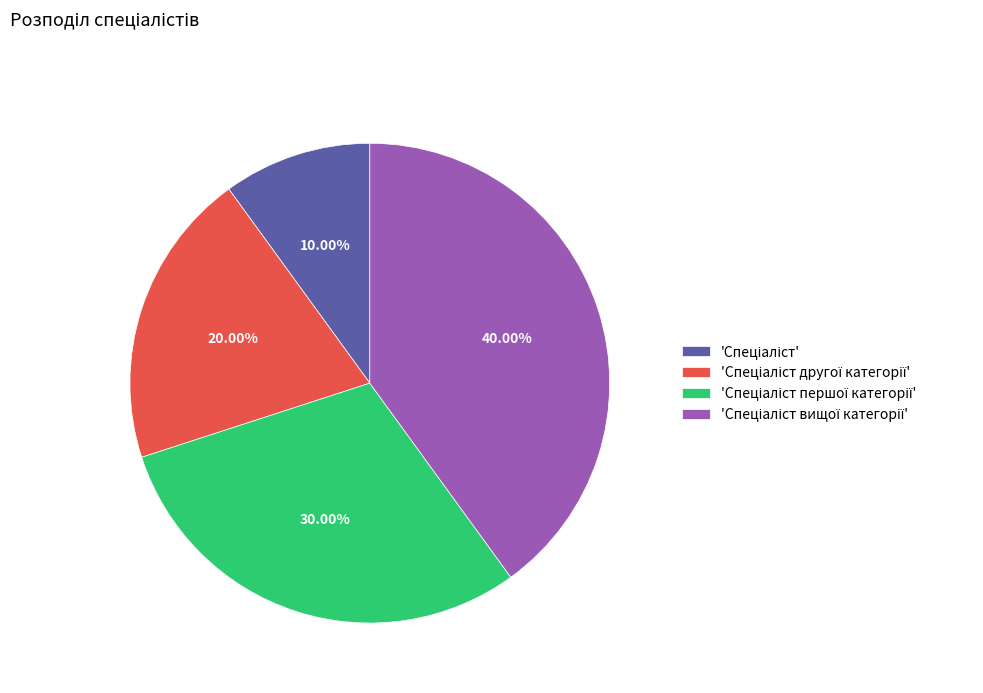

Is there a majority slice in this chart?

No